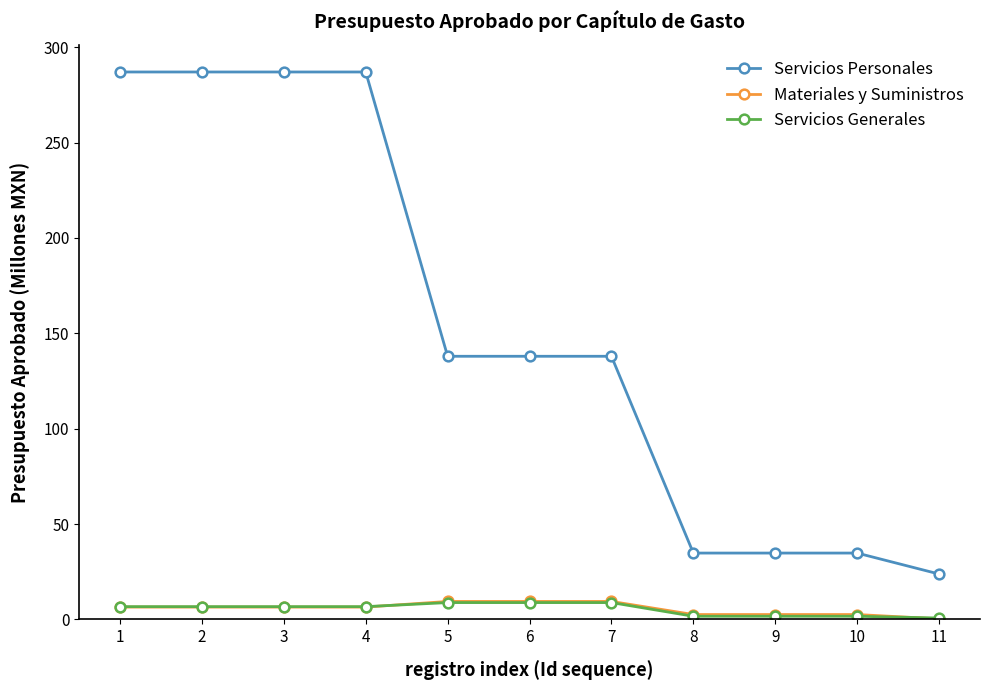

Is the value of Servicios Generales at 9 greater than the value of Servicios Personales at 3?

No